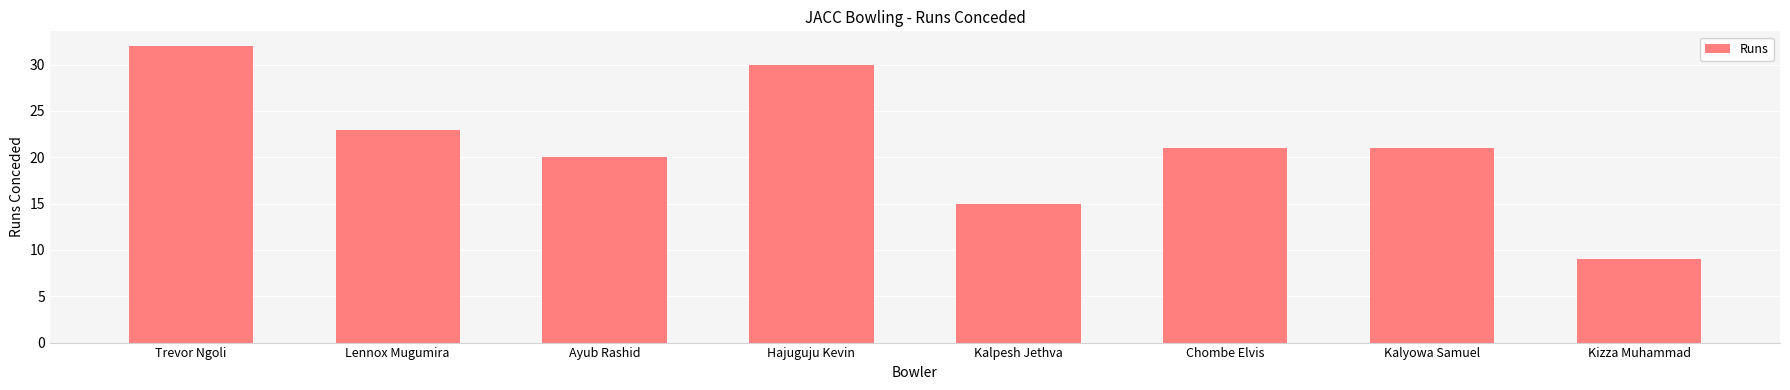

What is the smallest value displayed?

9